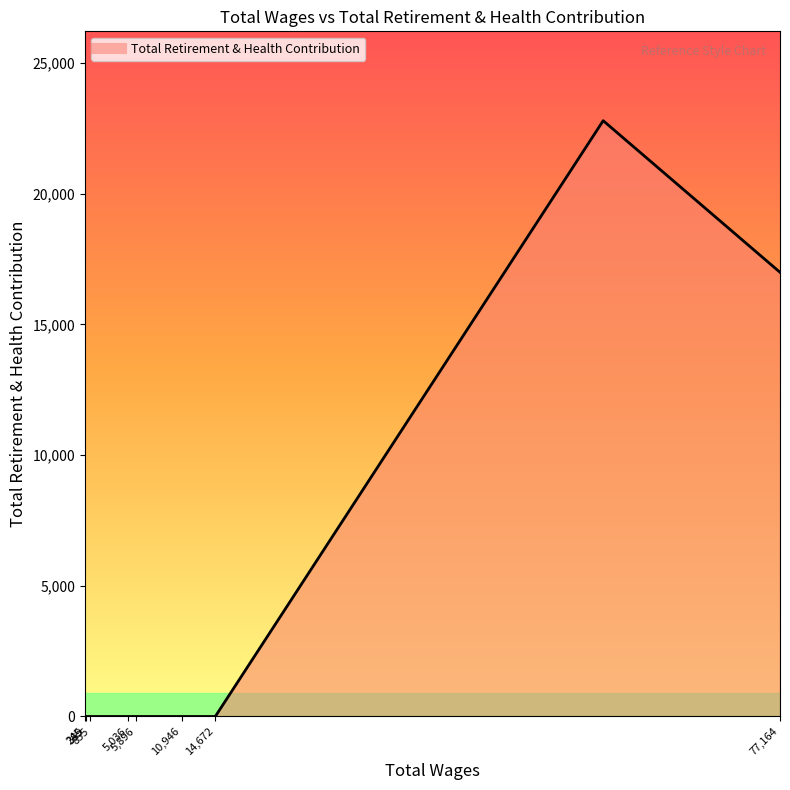

What is the difference between the maximum and minimum values?

22787